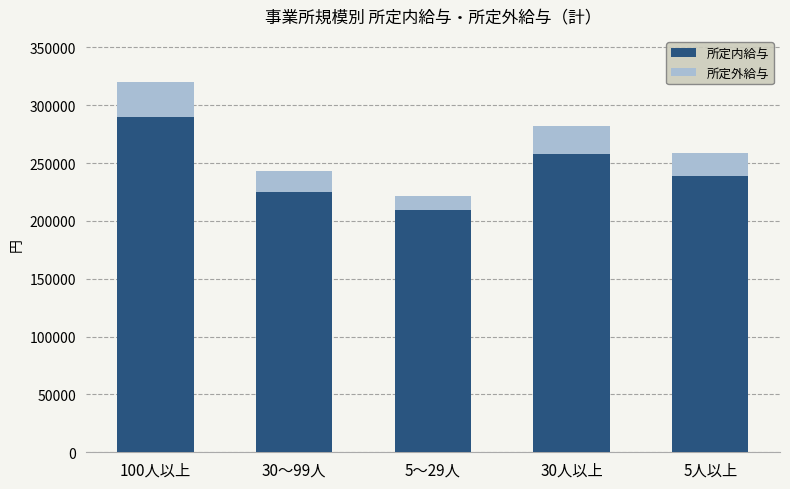

Reading right to left, list the values for the 所定内給与 series.

5人以上=239040	30人以上=257995	5～29人=209415	30～99人=225332	100人以上=289936